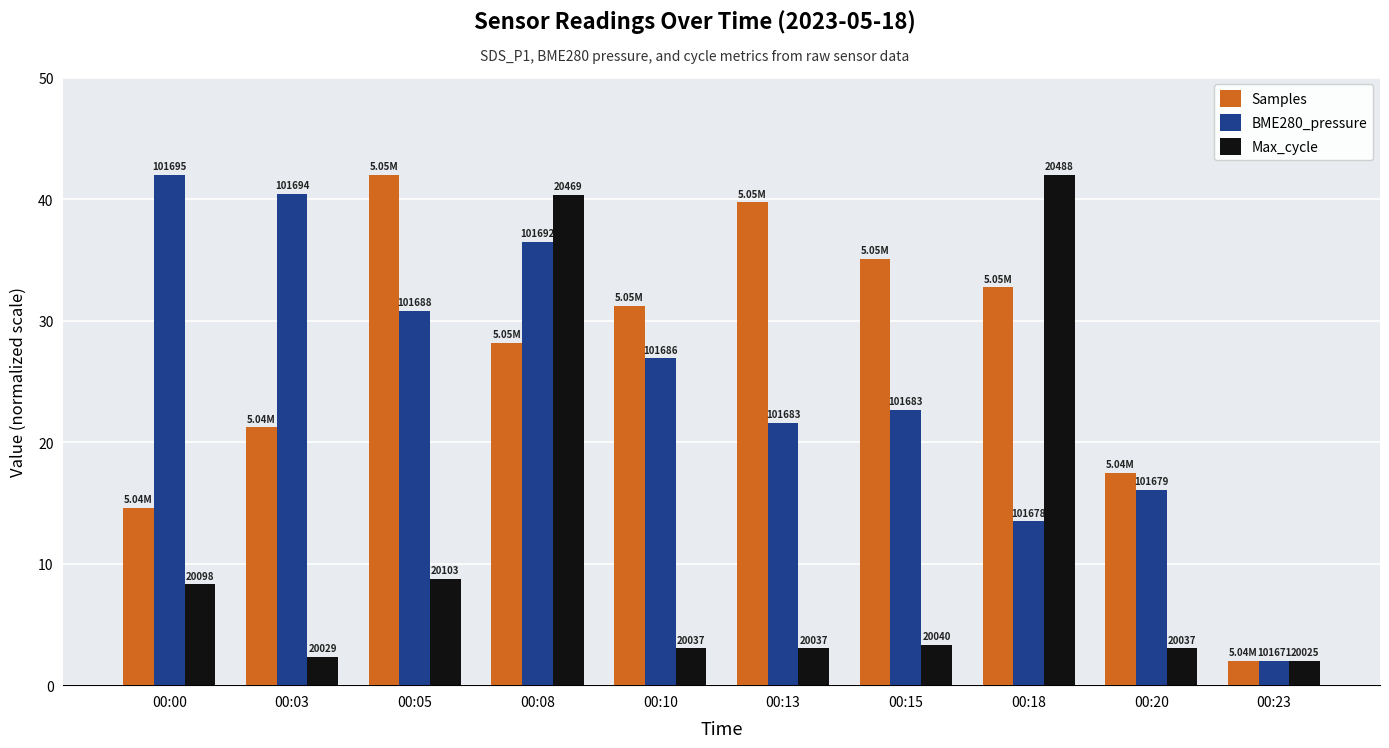

At which label does Samples reach its peak?

00:05